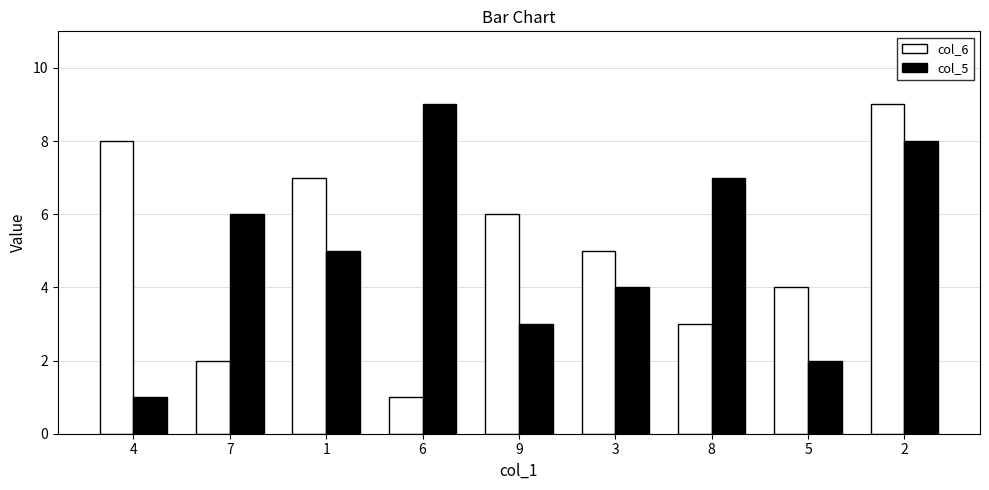

How many bars are there in total?

18